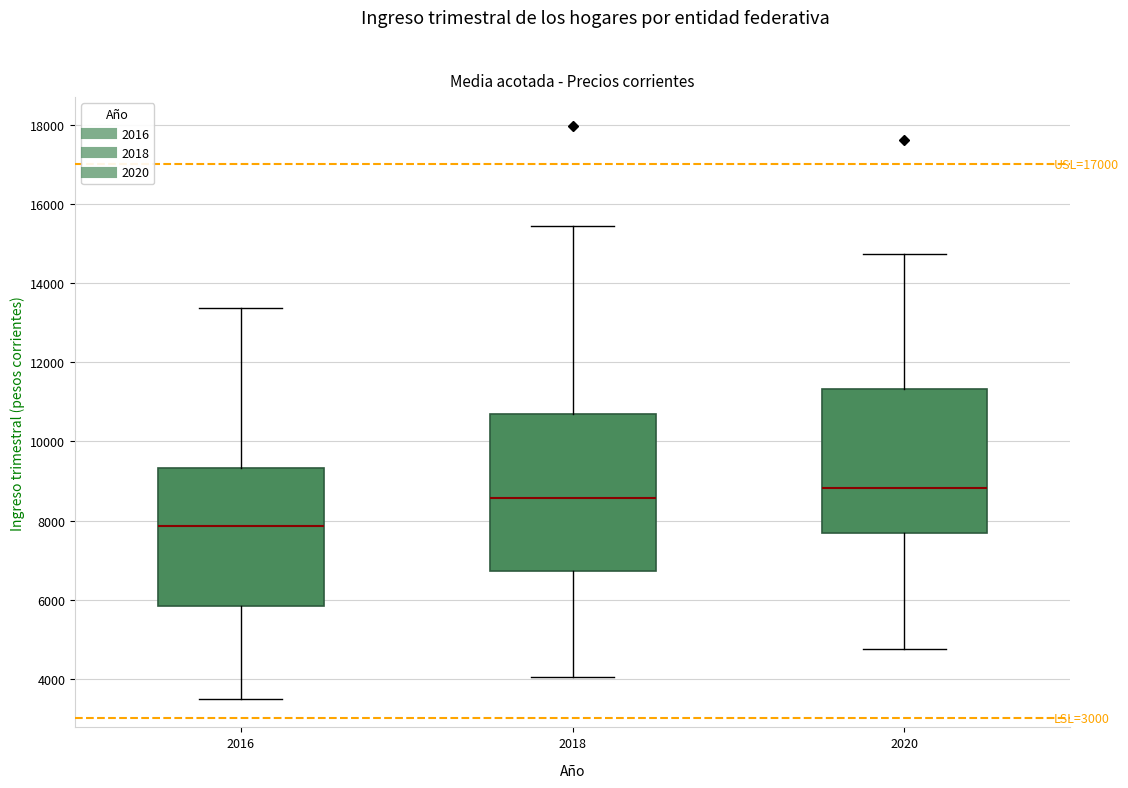

Which box's median line is the lowest?

2016